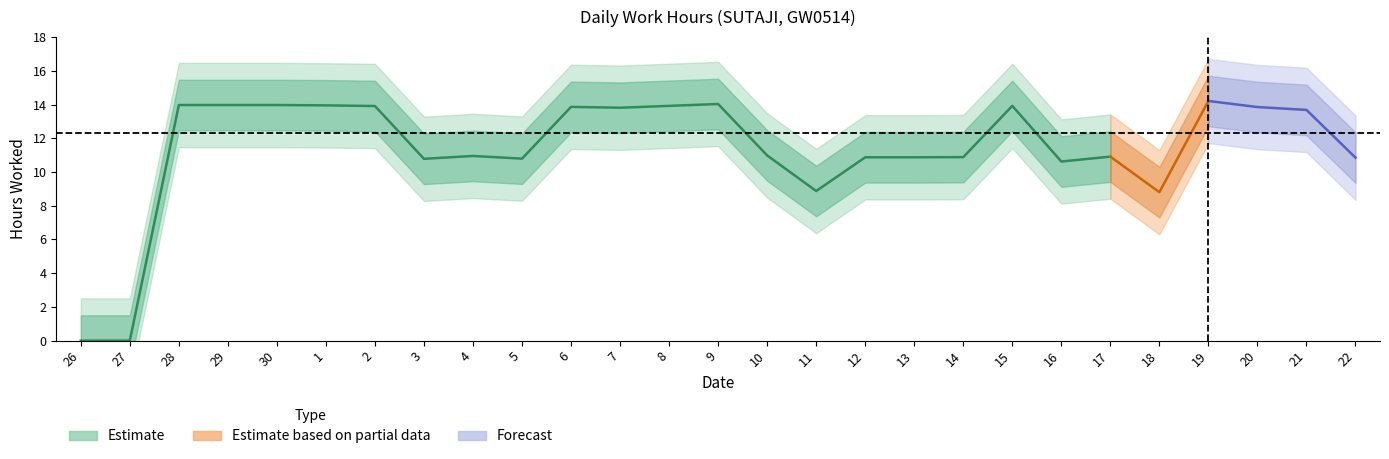

What is the difference between the maximum and minimum values?

14.2